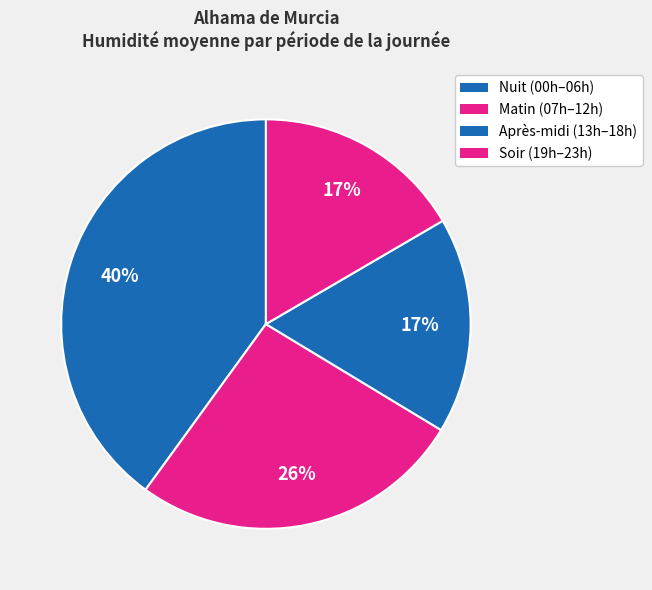

Count the number of slices in the pie.

4